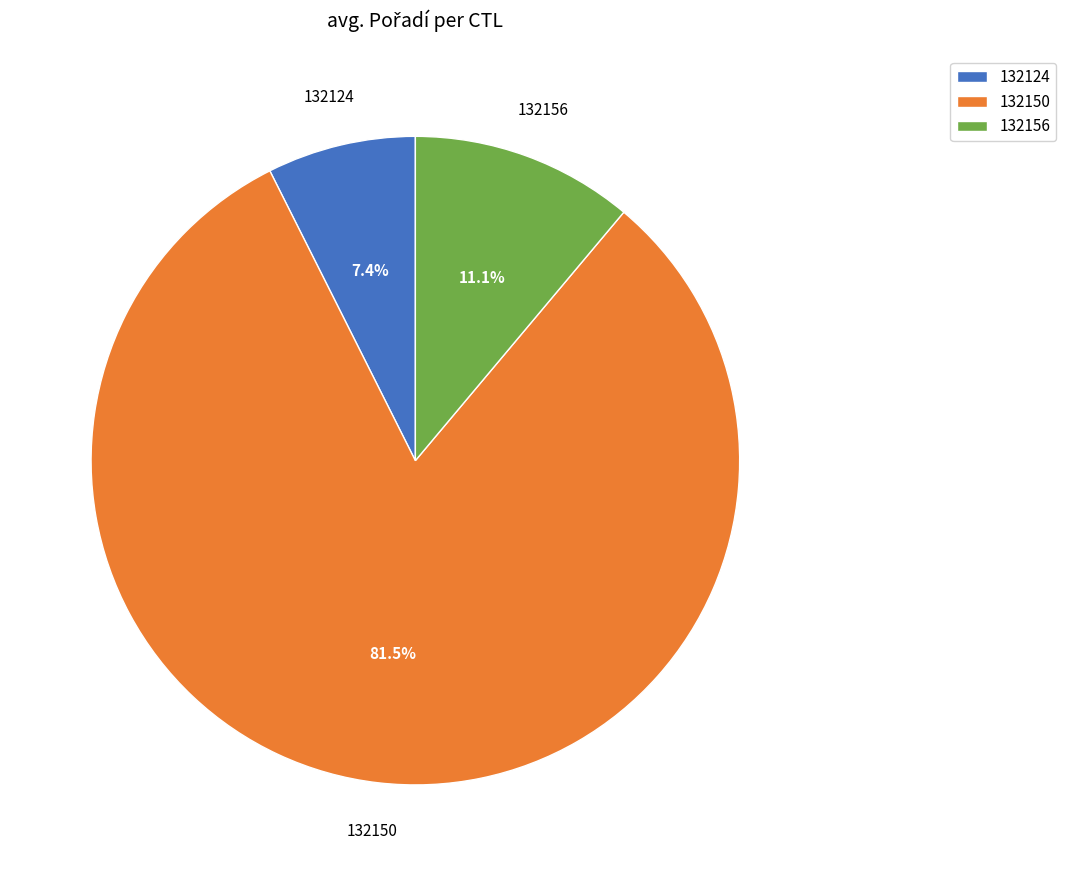

Approximately how many times larger is the value at 132156 compared to 132124?

1.5